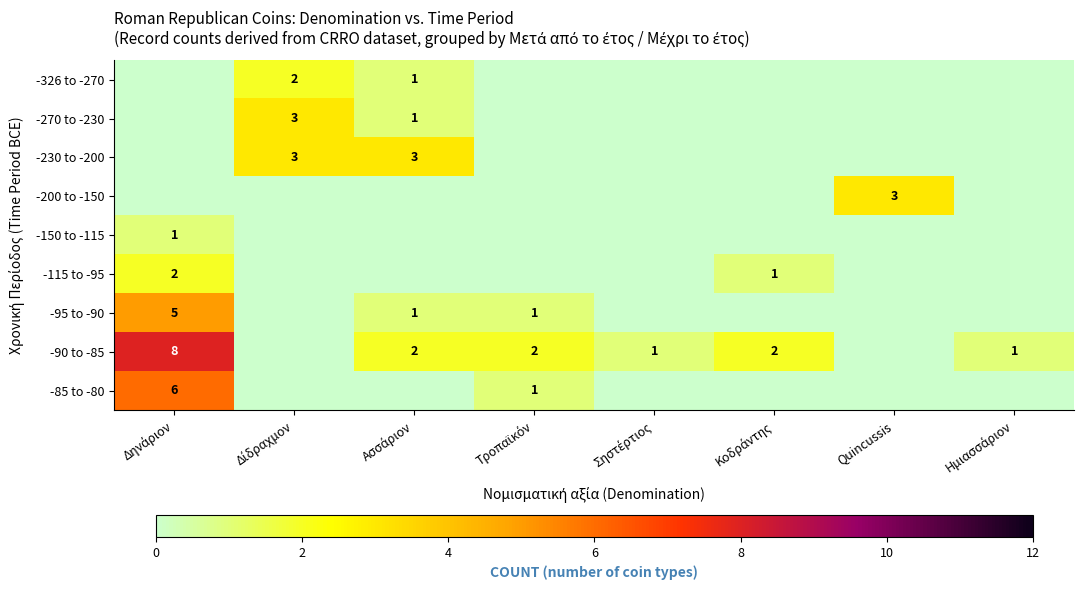

Is the value of -150 to -115 at Quincussis greater than the value of -200 to -150 at Ασσάριον?

No